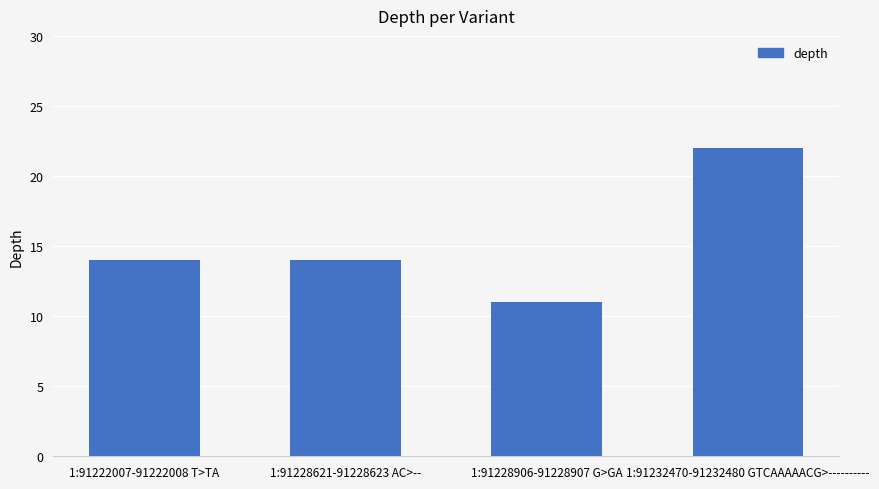

What is the label of the 2nd bar from the right?

1:91228906-91228907 G>GA